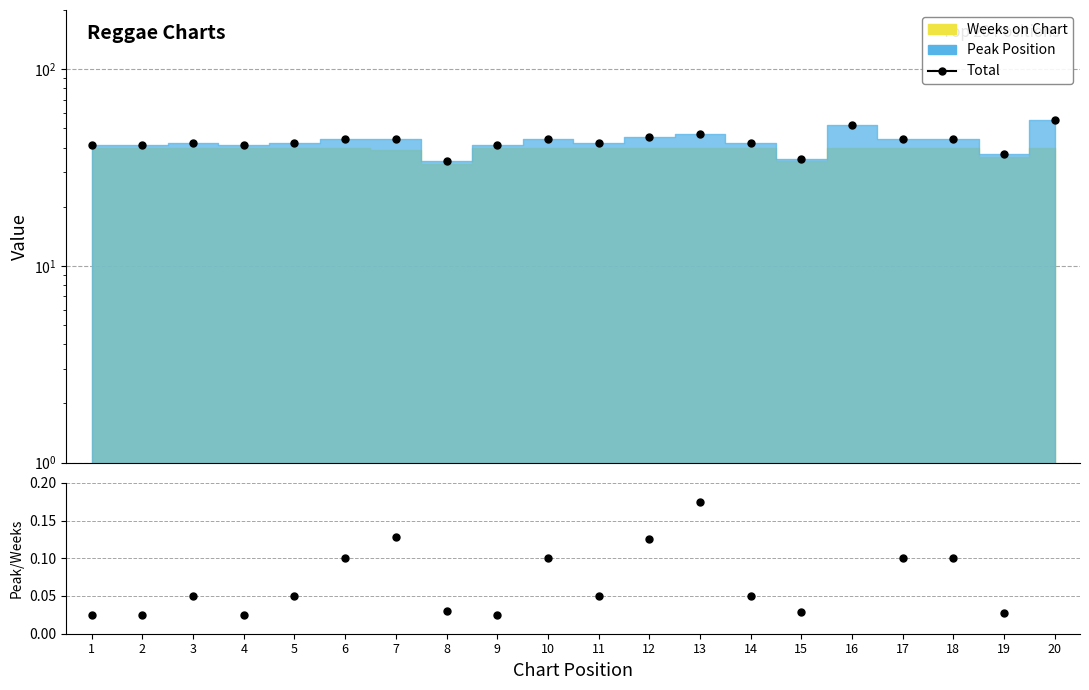

Reading left to right, extract all data points from this chart.

Total: 41.0	41.0	42.0	41.0	42.0	44.0	44.0	34.0	41.0	44.0	42.0	45.0	47.0	42.0	35.0	52.0	44.0	44.0	37.0	55.0
Peak/Weeks: 0.0	0.0	0.1	0.0	0.1	0.1	0.1	0.0	0.0	0.1	0.1	0.1	0.2	0.1	0.0	0.3	0.1	0.1	0.0	0.4